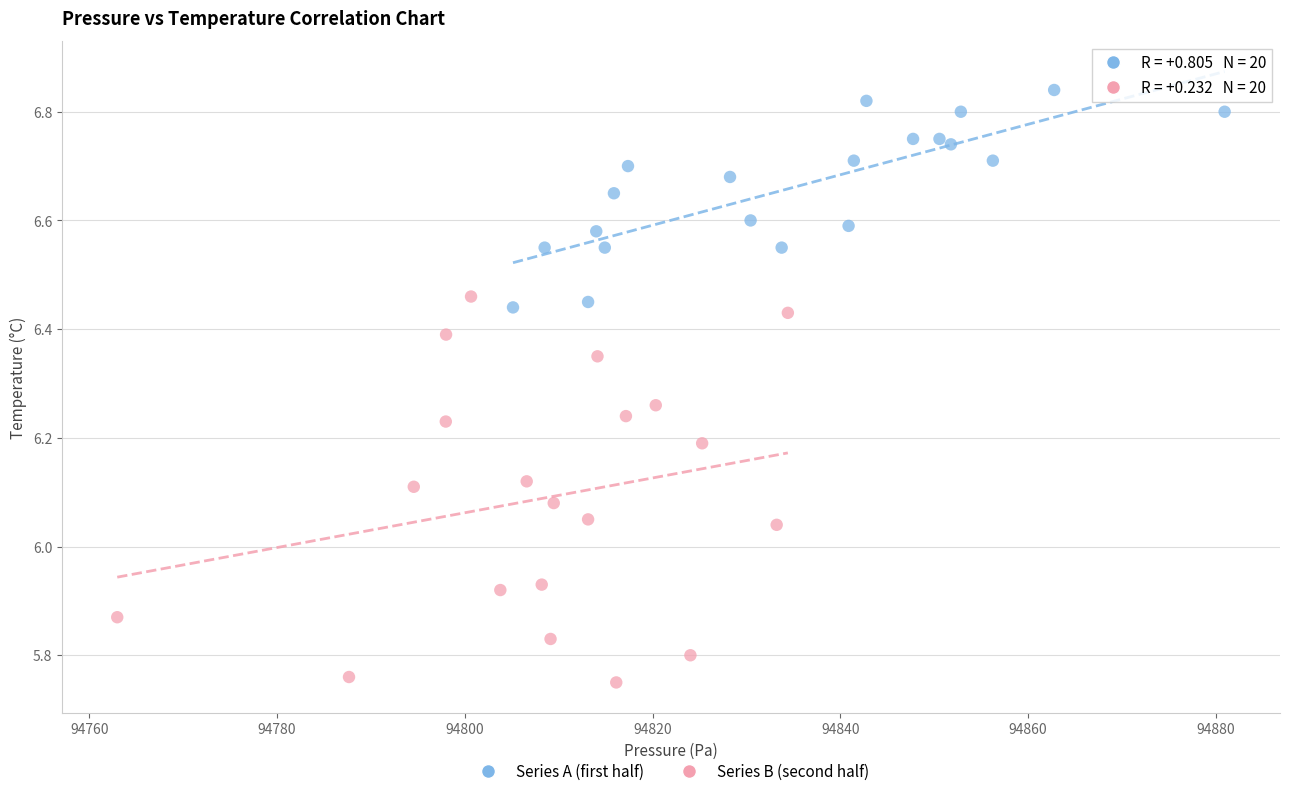

Which series reaches the minimum Y coordinate?

Series B (second half)